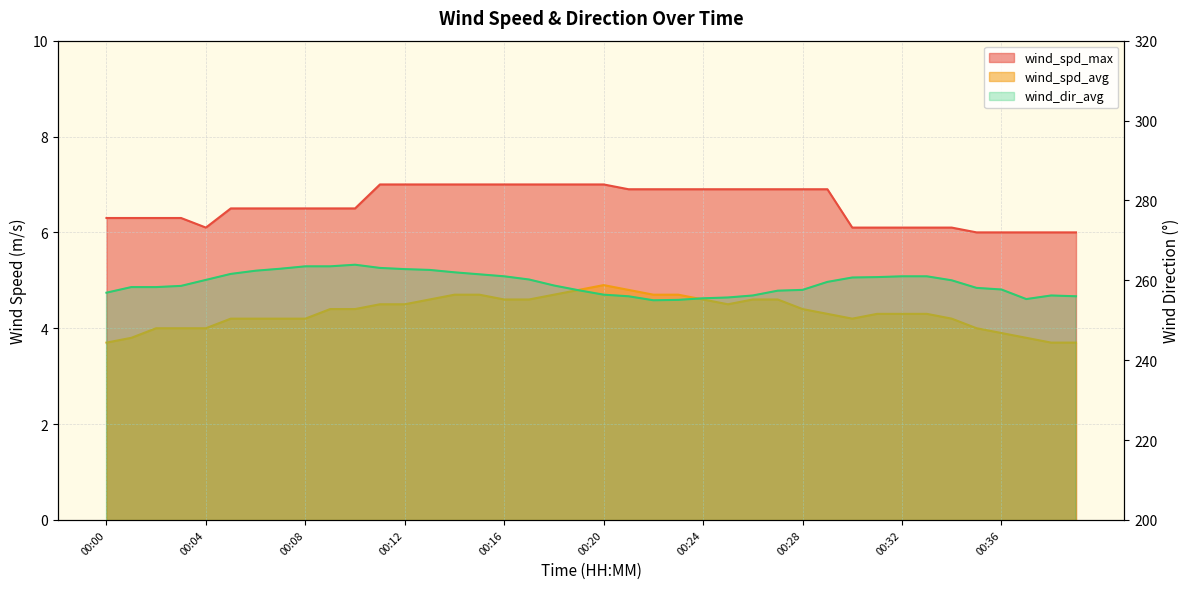

Reading right to left, list all the values displayed in this chart.

wind_spd_max: 00:39=6.0	00:38=6.0	00:37=6.0	00:36=6.0	00:35=6.0	00:34=6.1	00:33=6.1	00:32=6.1	00:31=6.1	00:30=6.1	00:29=6.9	00:28=6.9	00:27=6.9	00:26=6.9	00:25=6.9	00:24=6.9	00:23=6.9	00:22=6.9	00:21=6.9	00:20=7.0	00:19=7.0	00:18=7.0	00:17=7.0	00:16=7.0	00:15=7.0	00:14=7.0	00:13=7.0	00:12=7.0	00:11=7.0	00:10=6.5	00:09=6.5	00:08=6.5	00:07=6.5	00:06=6.5	00:05=6.5	00:04=6.1	00:03=6.3	00:02=6.3	00:01=6.3	00:00=6.3
wind_spd_avg: 00:39=3.7	00:38=3.7	00:37=3.8	00:36=3.9	00:35=4.0	00:34=4.2	00:33=4.3	00:32=4.3	00:31=4.3	00:30=4.2	00:29=4.3	00:28=4.4	00:27=4.6	00:26=4.6	00:25=4.5	00:24=4.6	00:23=4.7	00:22=4.7	00:21=4.8	00:20=4.9	00:19=4.8	00:18=4.7	00:17=4.6	00:16=4.6	00:15=4.7	00:14=4.7	00:13=4.6	00:12=4.5	00:11=4.5	00:10=4.4	00:09=4.4	00:08=4.2	00:07=4.2	00:06=4.2	00:05=4.2	00:04=4.0	00:03=4.0	00:02=4.0	00:01=3.8	00:00=3.7
wind_dir_avg: 00:39=256.0	00:38=256.2	00:37=255.3	00:36=257.7	00:35=258.1	00:34=260.0	00:33=261.0	00:32=261.0	00:31=260.8	00:30=260.7	00:29=259.6	00:28=257.6	00:27=257.4	00:26=256.2	00:25=255.7	00:24=255.5	00:23=255.1	00:22=255.0	00:21=256.0	00:20=256.4	00:19=257.5	00:18=258.7	00:17=260.2	00:16=261.0	00:15=261.5	00:14=262.0	00:13=262.6	00:12=262.8	00:11=263.1	00:10=263.9	00:09=263.5	00:08=263.5	00:07=262.9	00:06=262.4	00:05=261.6	00:04=260.1	00:03=258.6	00:02=258.3	00:01=258.3	00:00=256.9